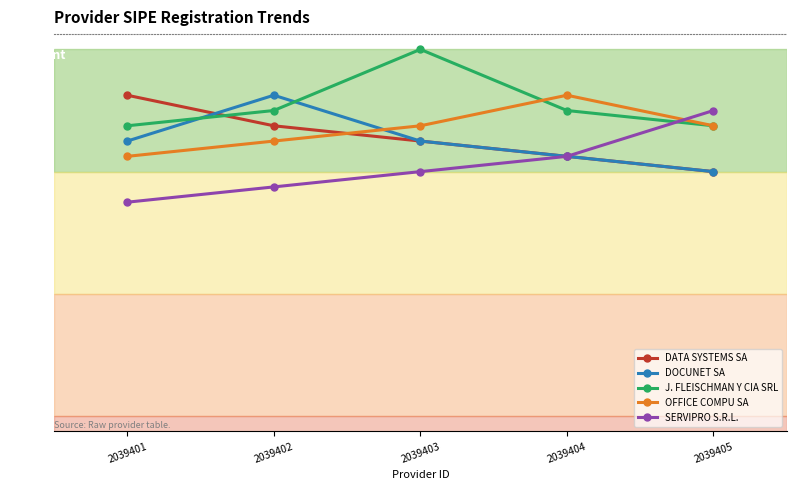

Reading left to right, extract all data points from this chart.

DATA SYSTEMS SA: 1.1	0.9	0.9	0.8	0.8
DOCUNET SA: 0.9	1.1	0.9	0.8	0.8
J. FLEISCHMAN Y CIA SRL: 1.0	1.0	1.2	1.0	1.0
OFFICE COMPU SA: 0.8	0.9	0.9	1.1	0.9
SERVIPRO S.R.L.: 0.7	0.8	0.8	0.8	1.0